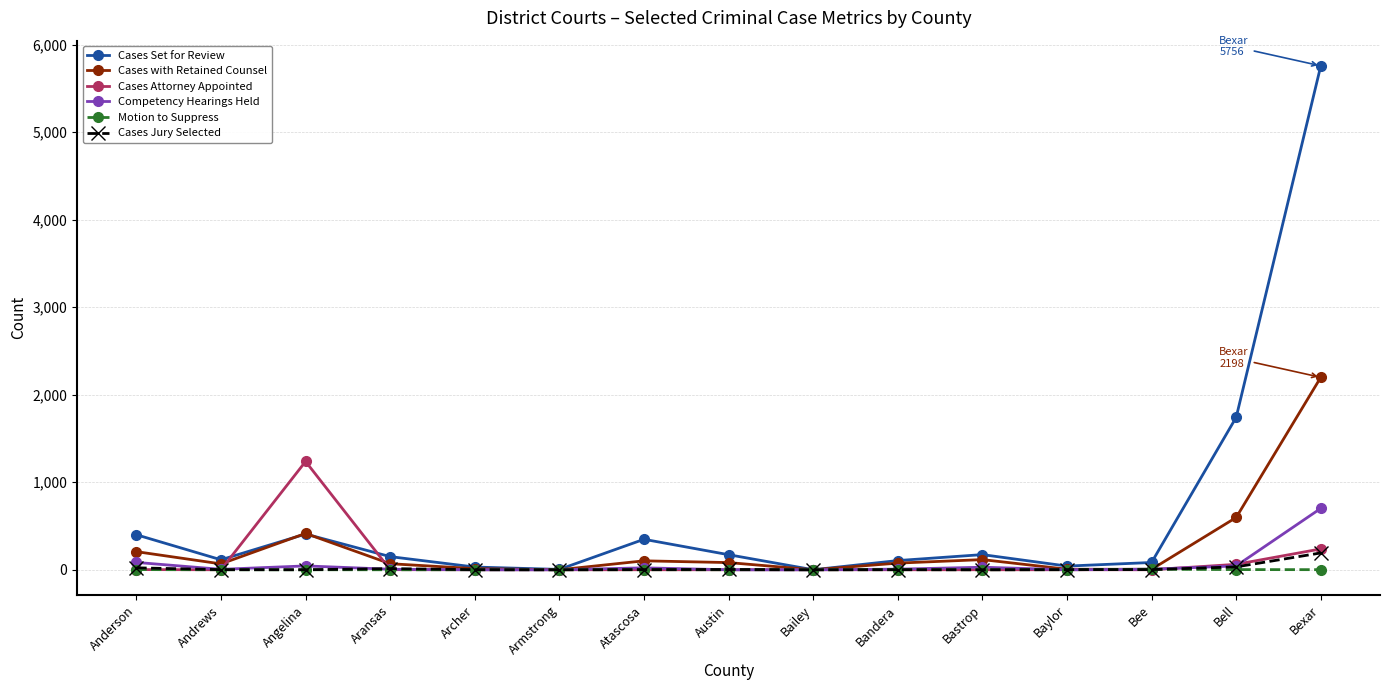

Where is the first local minimum for Cases Set for Review?

Andrews